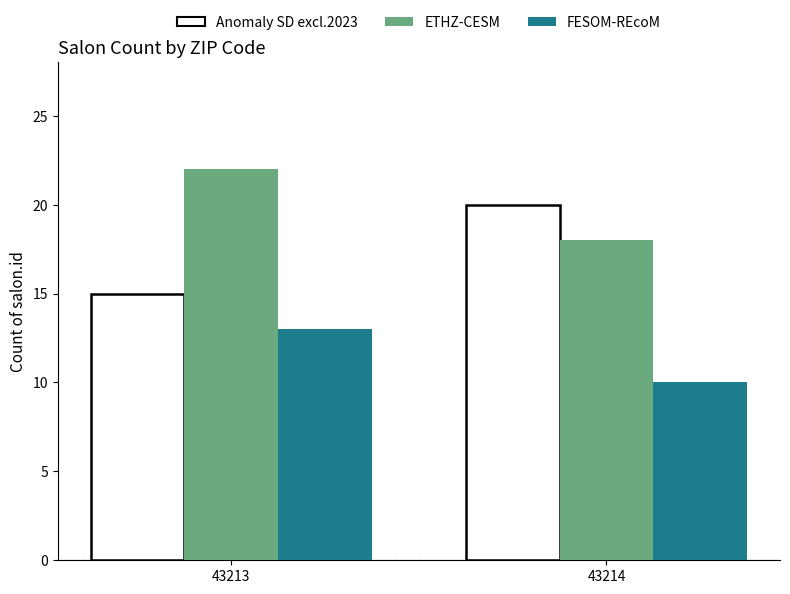

Rank the series at 43213 from lowest to highest value.

FESOM-REcoM, Anomaly SD excl.2023, ETHZ-CESM